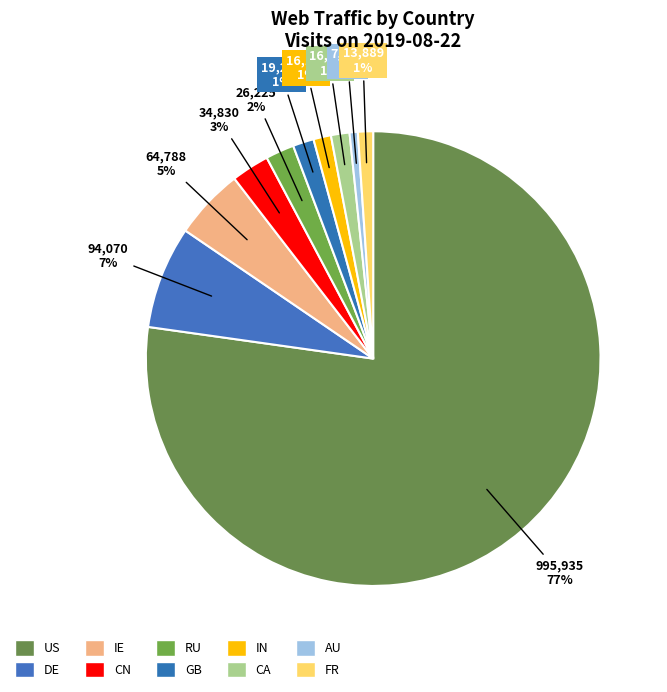

What percentage is the CA slice, to the nearest percent?

1%